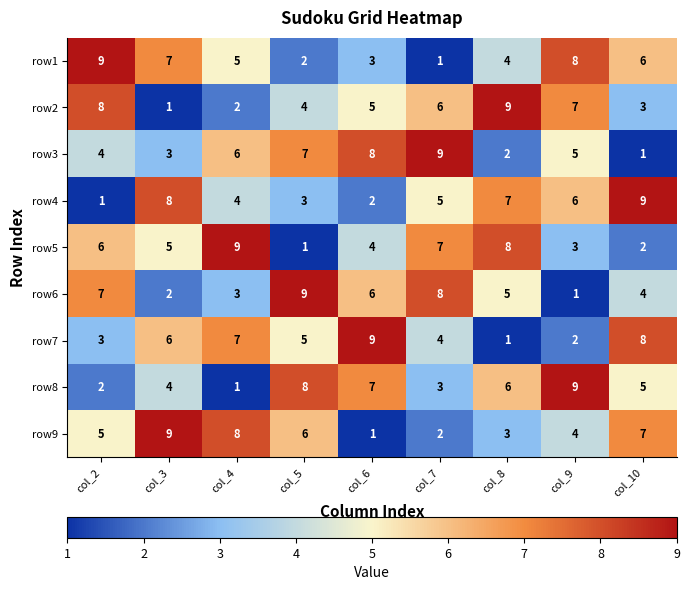

At how many categories does at least one series exceed 6?

9